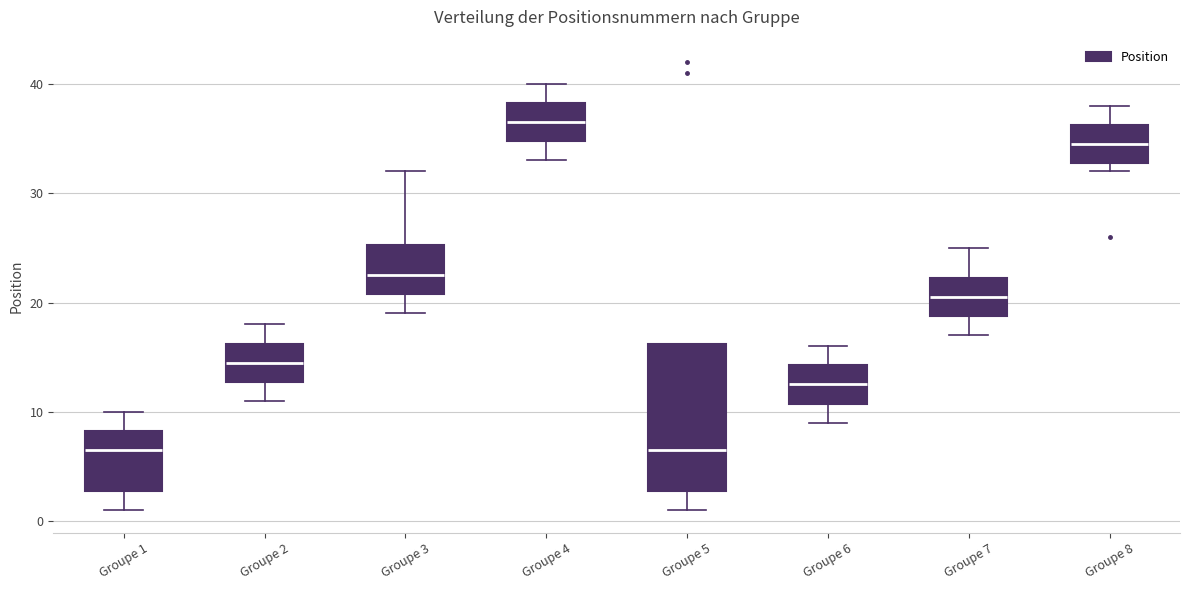

Reading left to right, transcribe this box plot: for each box, give where its median line is, the range the box spans, and where its two whiskers end, as read against the y-axis. The values are not printed on the chart, so give them approximately, as read against the axis.

Groupe 1: median 7, box 3 to 8, whiskers 1 to 10
Groupe 2: median 15, box 13 to 16, whiskers 11 to 18
Groupe 3: median 23, box 21 to 25, whiskers 19 to 32
Groupe 4: median 37, box 35 to 38, whiskers 33 to 40
Groupe 5: median 7, box 3 to 16, whiskers 1 to 16
Groupe 6: median 13, box 11 to 14, whiskers 9 to 16
Groupe 7: median 21, box 19 to 22, whiskers 17 to 25
Groupe 8: median 35, box 33 to 36, whiskers 32 to 38